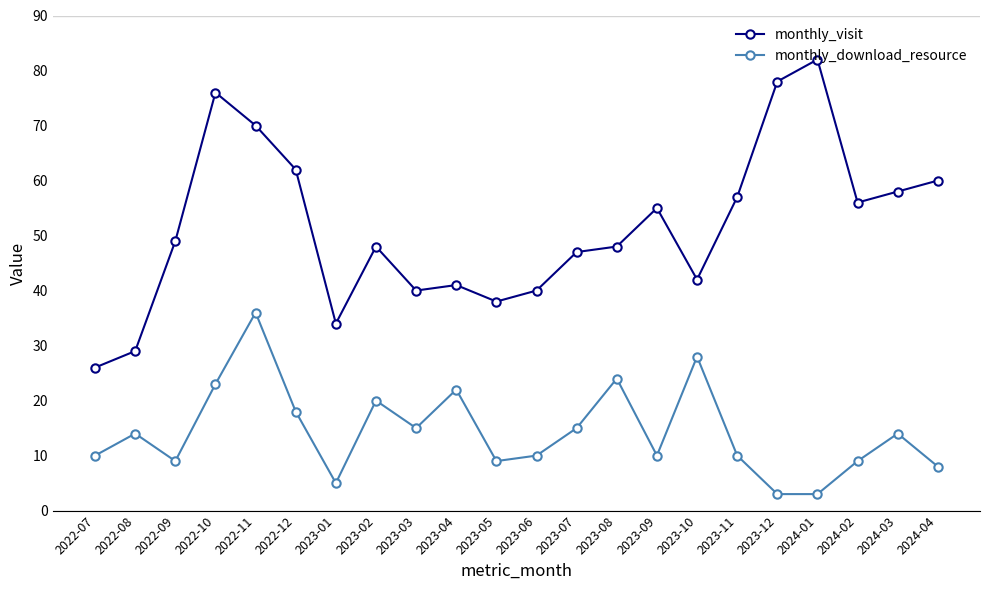

The monthly_visit series shows 41 at 2023-04. True or false?

True